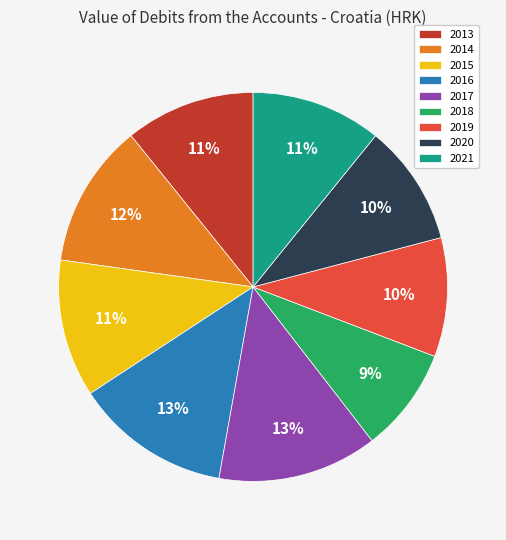

How many slices are in this pie chart?

9